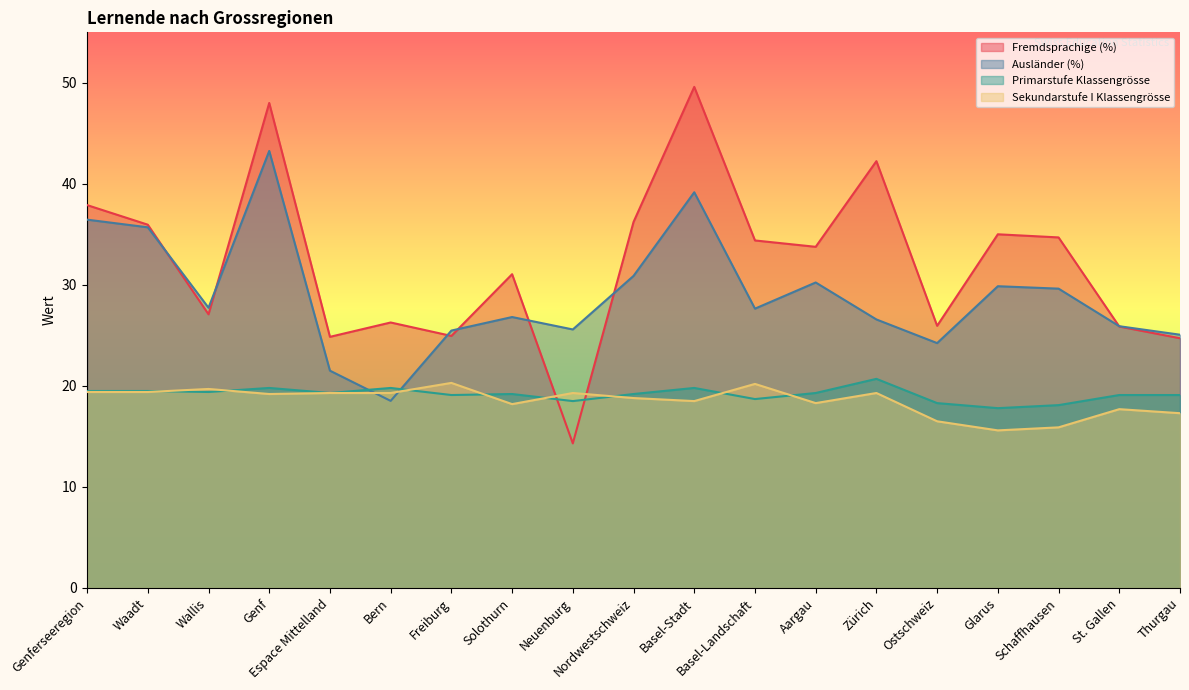

What is the average value of the Ausländer (%) series?

29.0